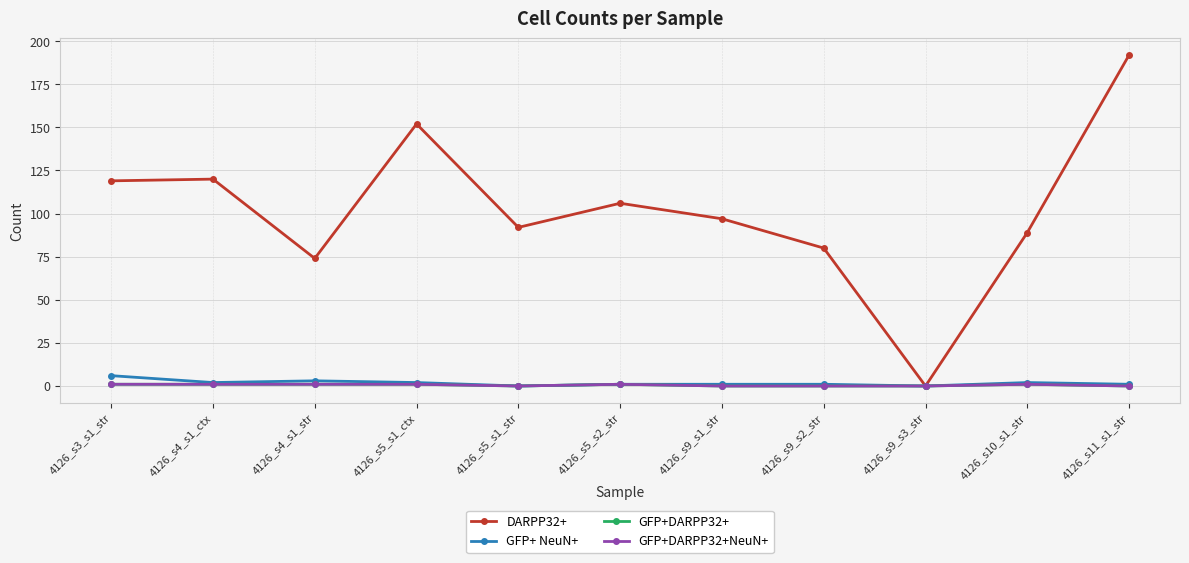

What is the label of the 6th point from the left?

4126_s5_s2_str